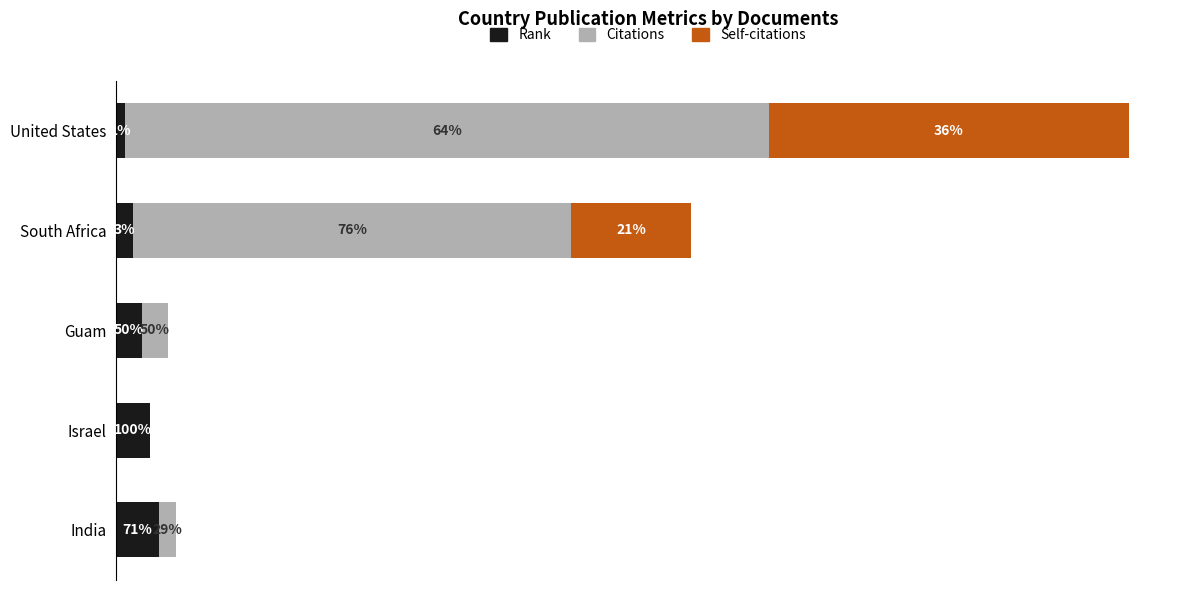

Which series has the largest total across all categories?

Citations